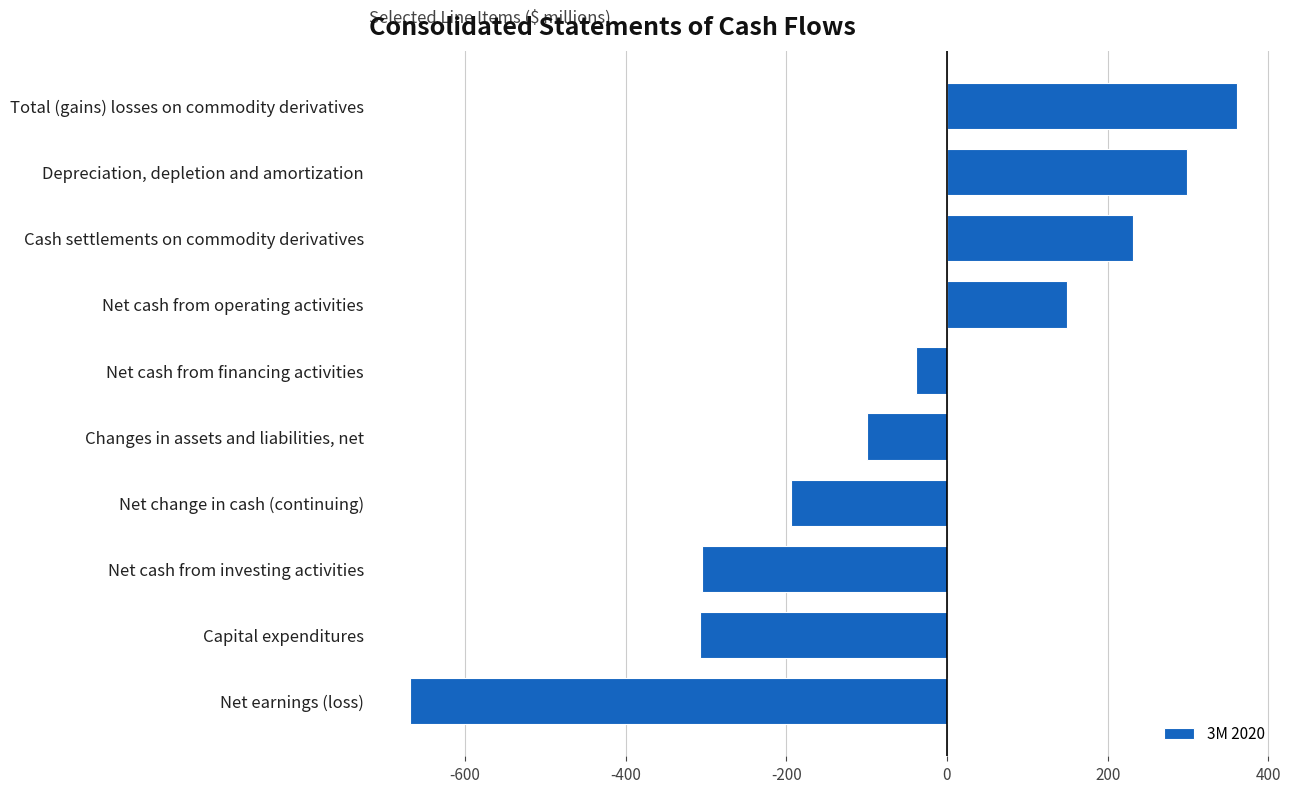

Is it true that the value at Net change in cash (continuing) is -329?

False